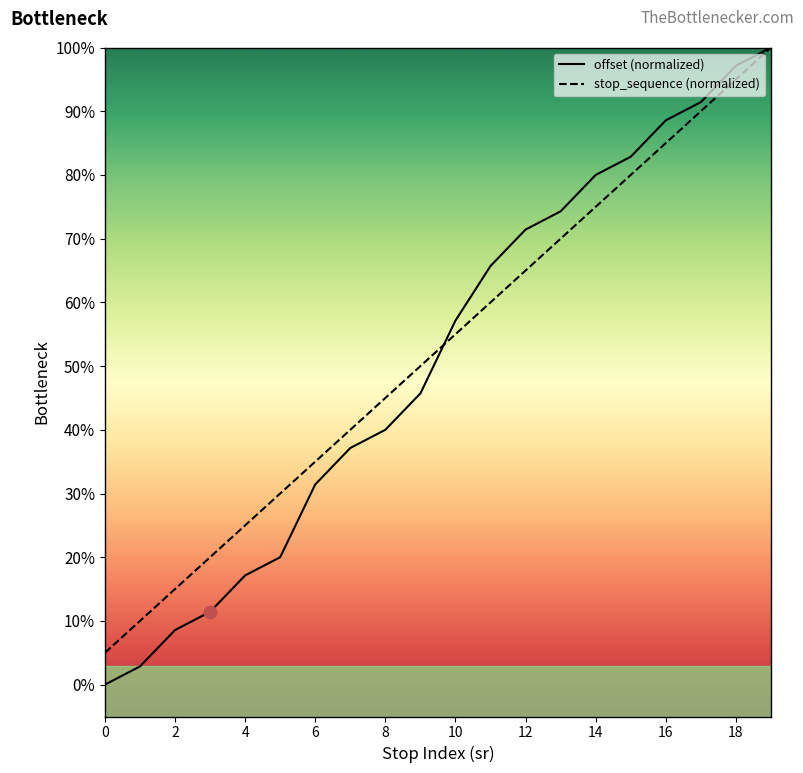

Which series has the largest range (max minus min)?

offset (normalized)